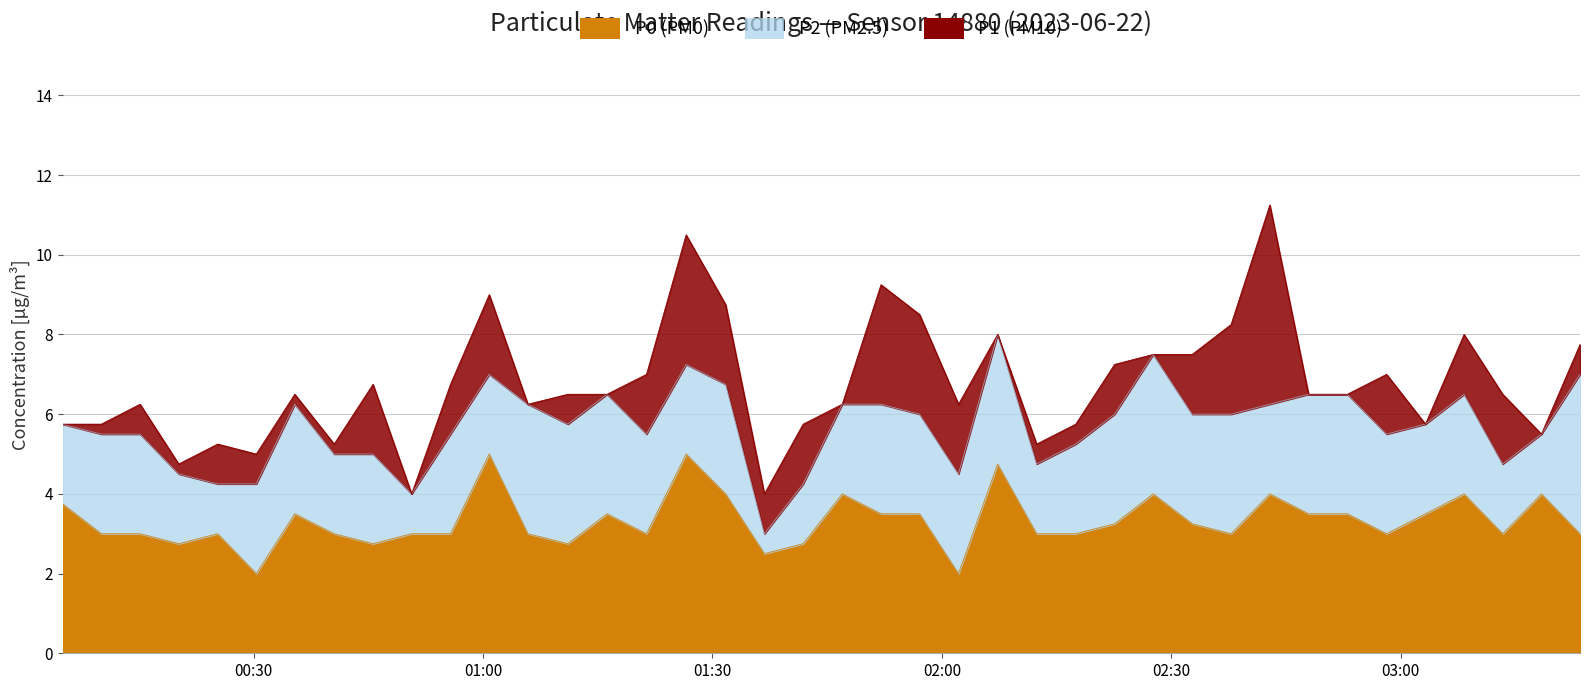

What is the sum of all P2 values?

228.5